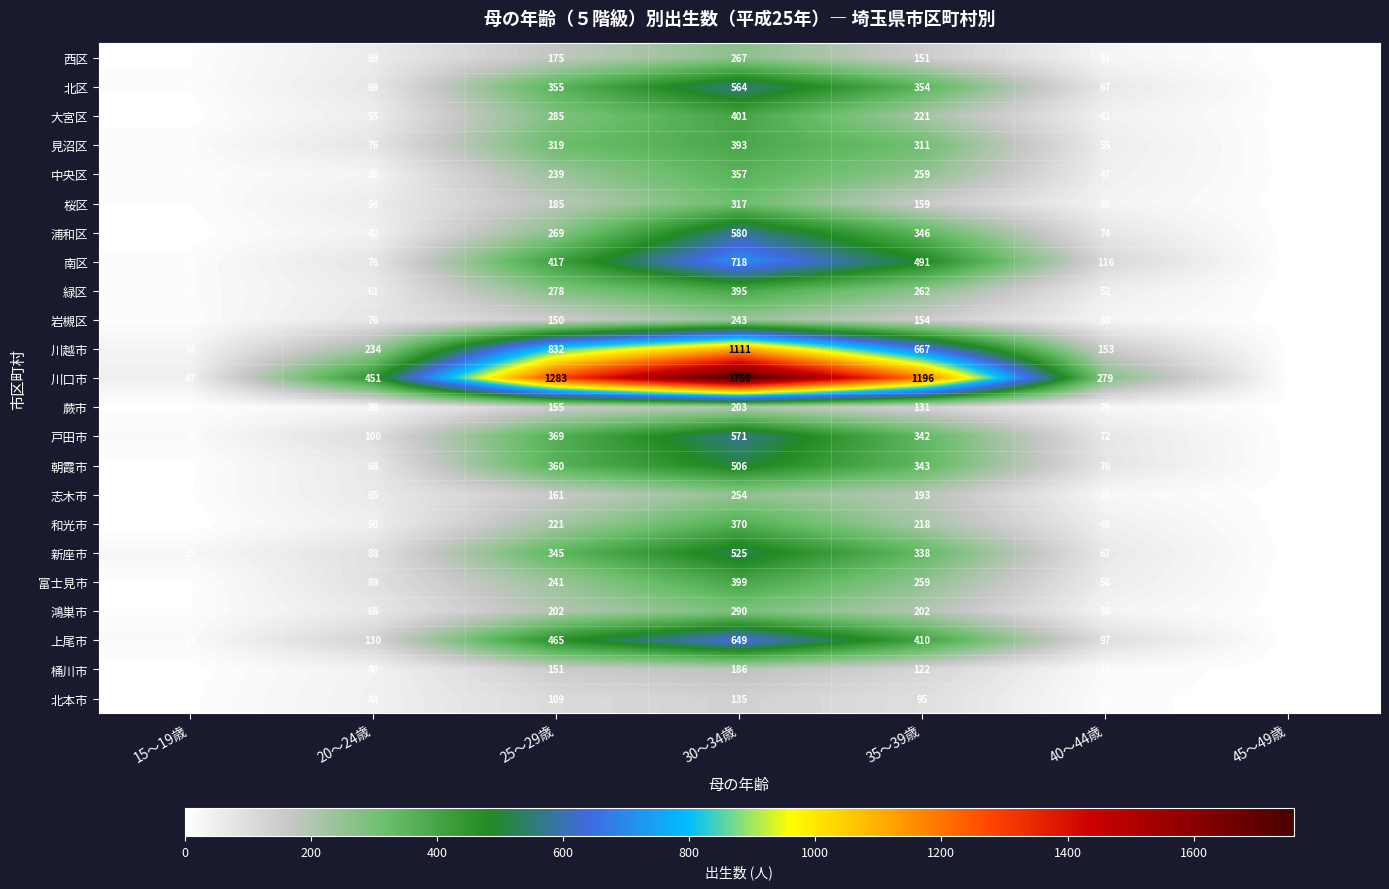

At how many categories does at least one series exceed 559?

3